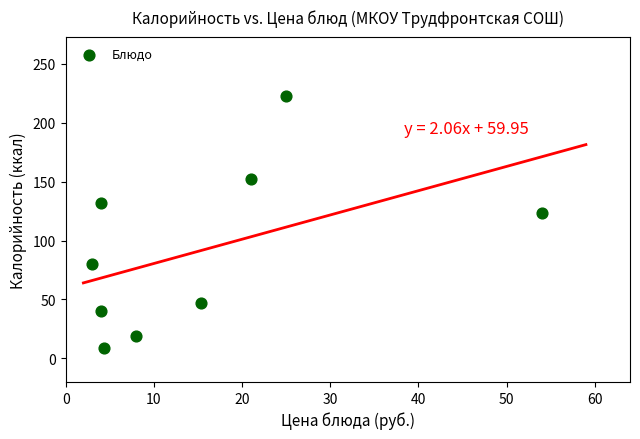

What is the average Y value?

92